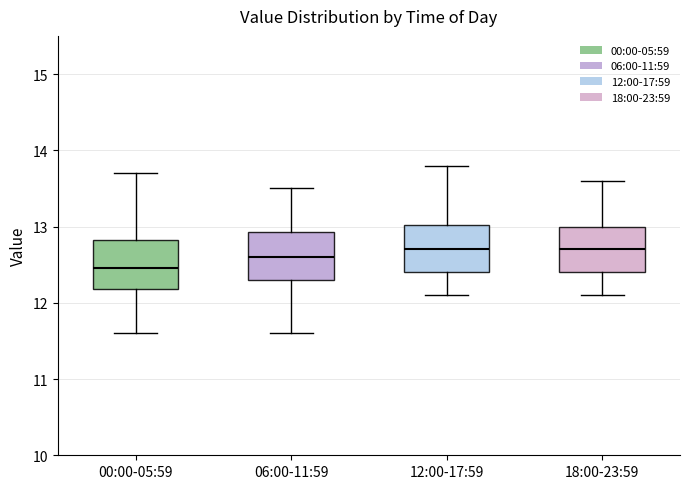

Reading left to right, read every box against the y-axis: the position of its median line, the range the box covers, and the ends of its whiskers. The values are not printed on the chart, so give them approximately, as read against the axis.

00:00-05:59: median 12.5, box 12.2 to 12.8, whiskers 11.6 to 13.7
06:00-11:59: median 12.6, box 12.3 to 12.9, whiskers 11.6 to 13.5
12:00-17:59: median 12.7, box 12.4 to 13.0, whiskers 12.1 to 13.8
18:00-23:59: median 12.7, box 12.4 to 13.0, whiskers 12.1 to 13.6